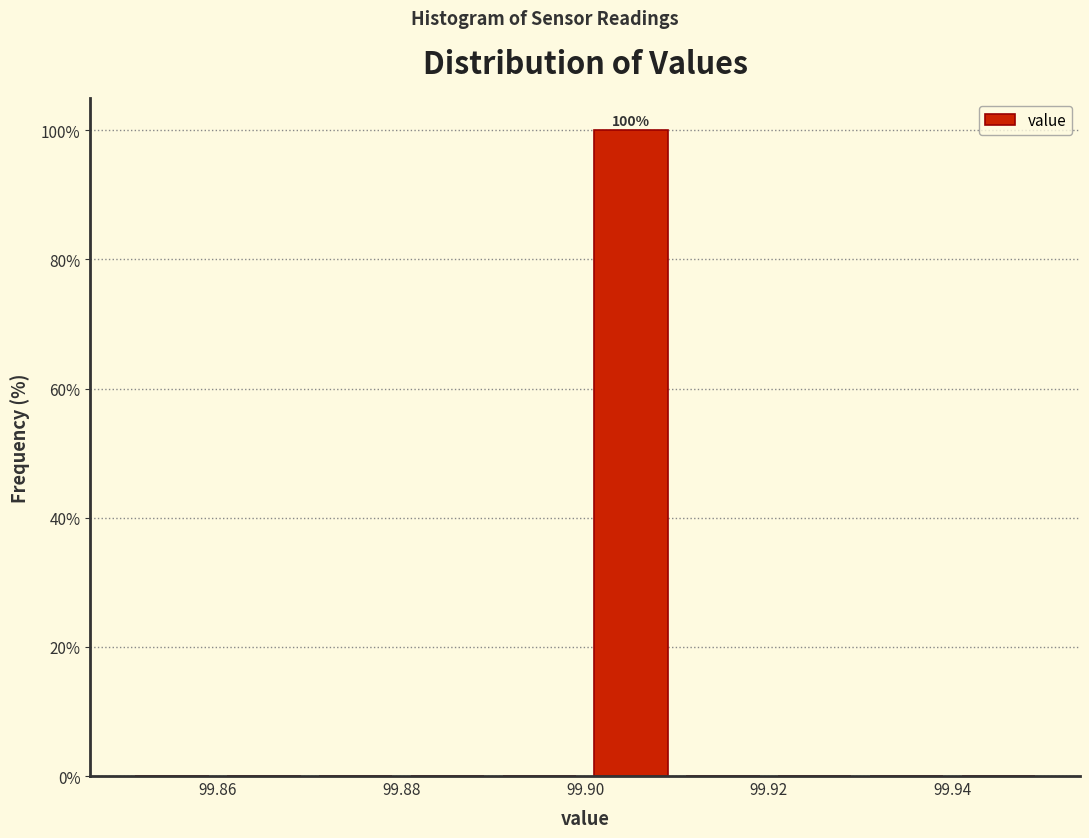

Which range on the x-axis has the tallest bar?

99.90 to 99.91